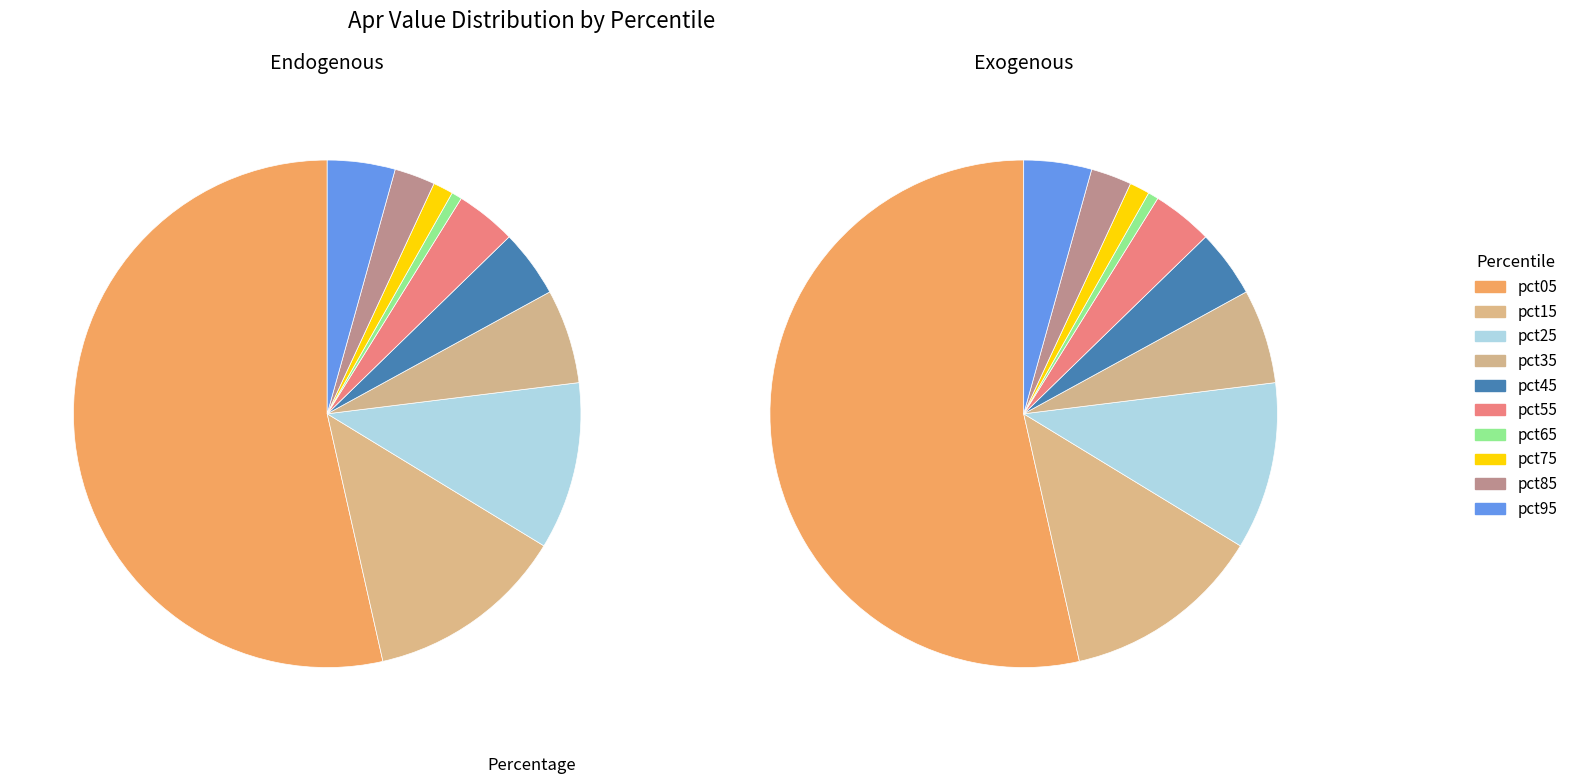

Rank the categories by value from highest to lowest.

pct05, pct15, pct25, pct35, pct95, pct45, pct55, pct85, pct75, pct65